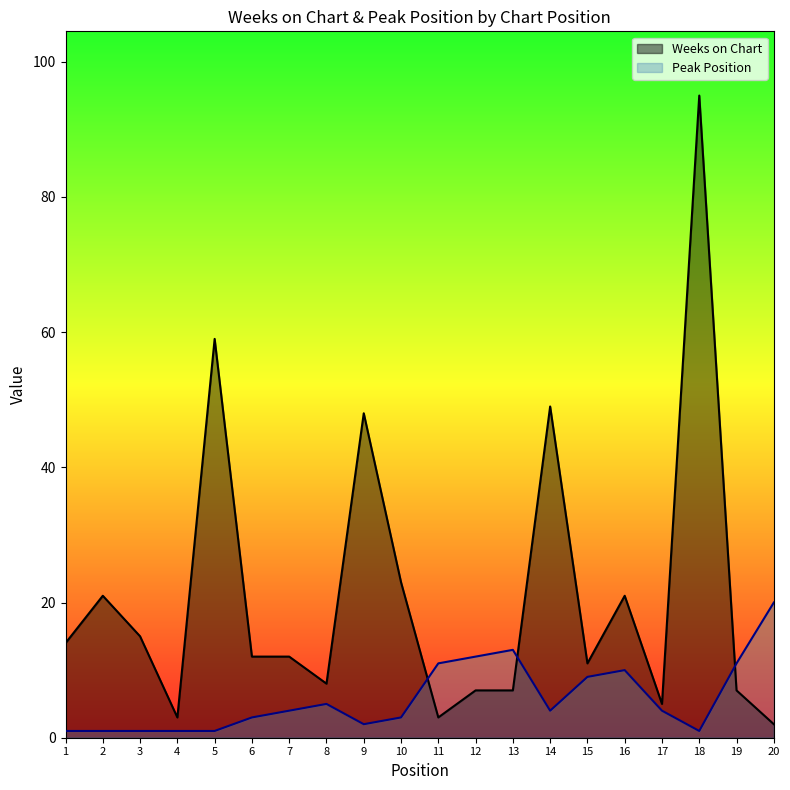

Does the chart have visible grid lines?

No